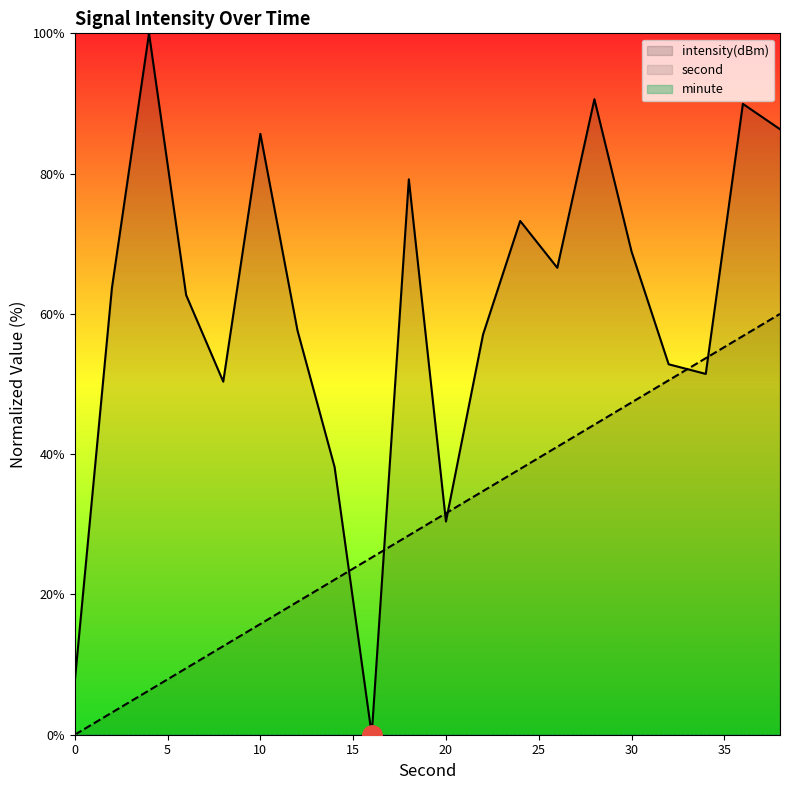

What is the difference between the maximum and minimum values in the second series?

60.0